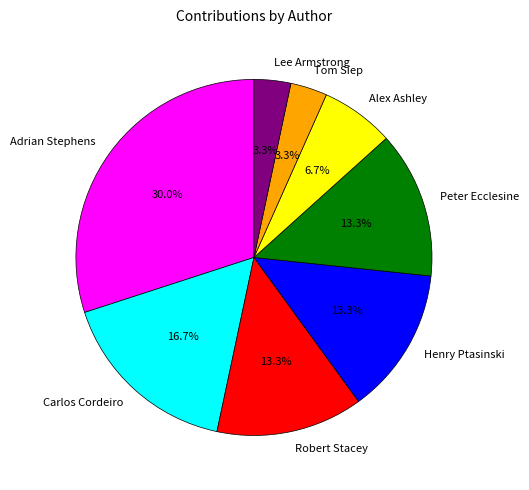

How many slices are in this pie chart?

8